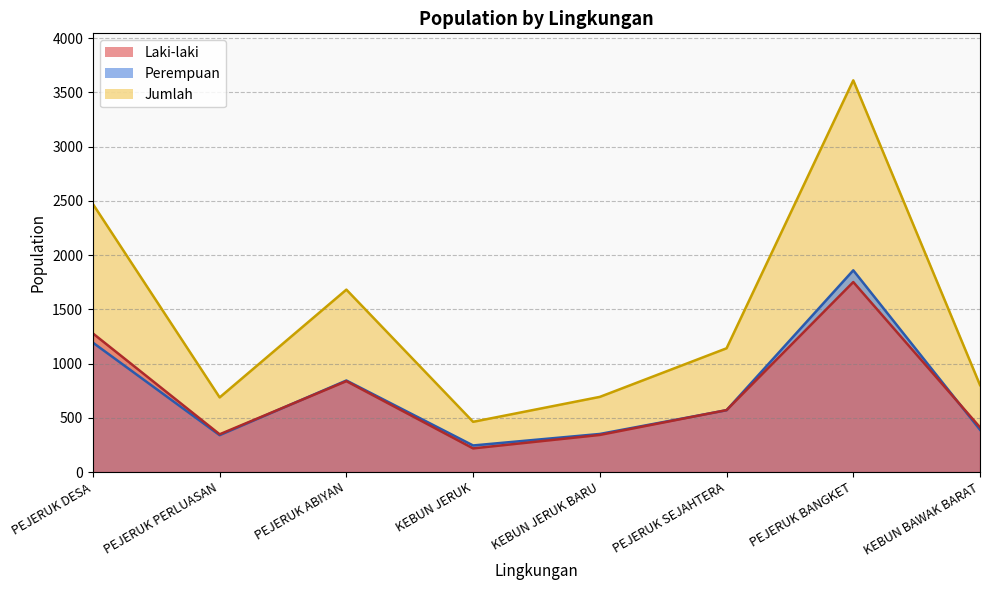

Rank the series by their maximum value, from highest to lowest.

Jumlah, Perempuan, Laki-laki